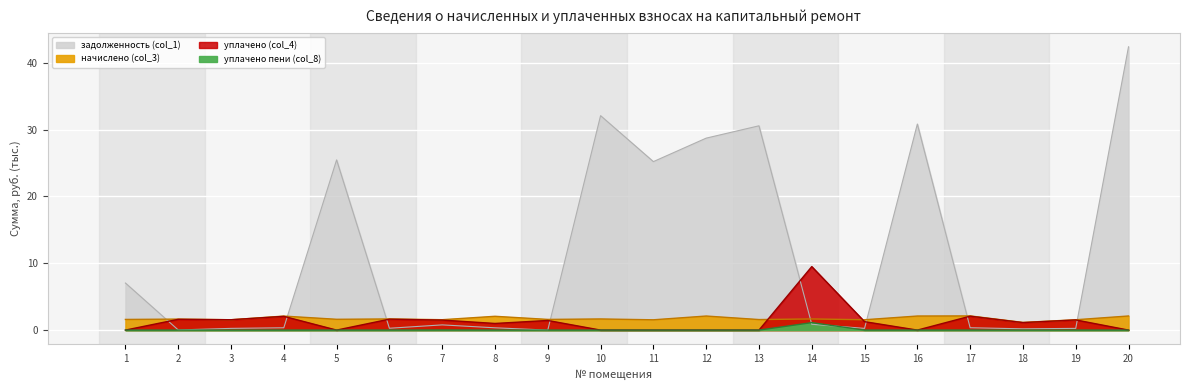

How many lines are shown in the chart?

4